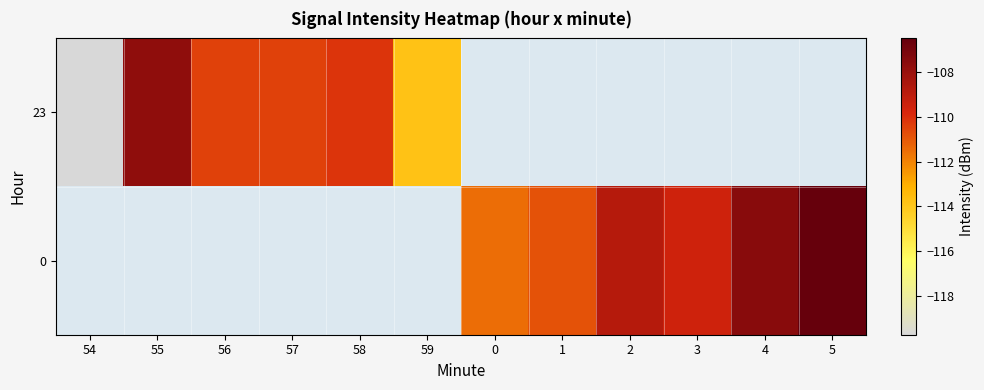

The 0 series shows -106.5 at 5. True or false?

True